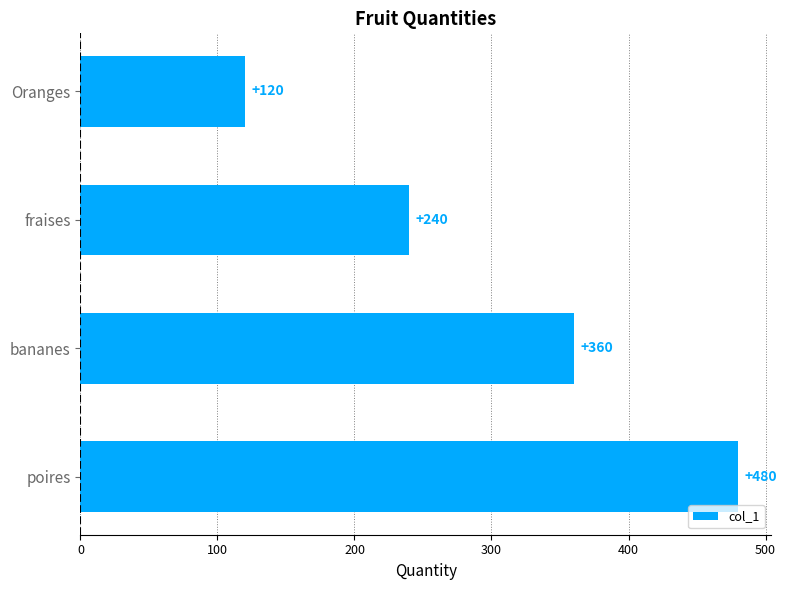

Where is the data nearest to the value 300?

fraises